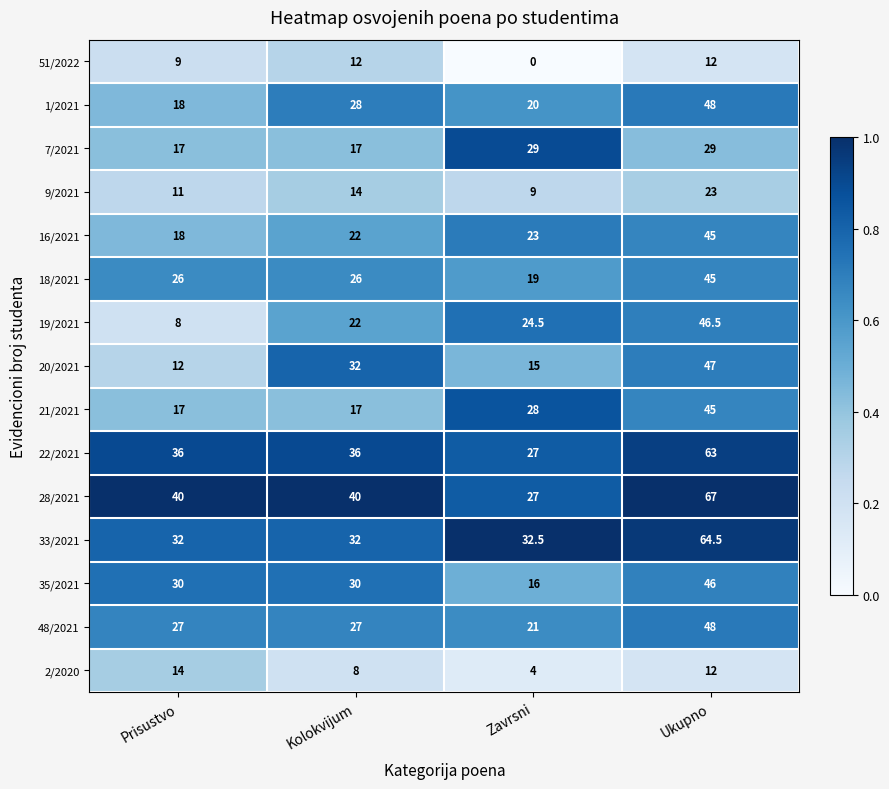

The 1/2021 series shows 11.0 at Ukupno. True or false?

False